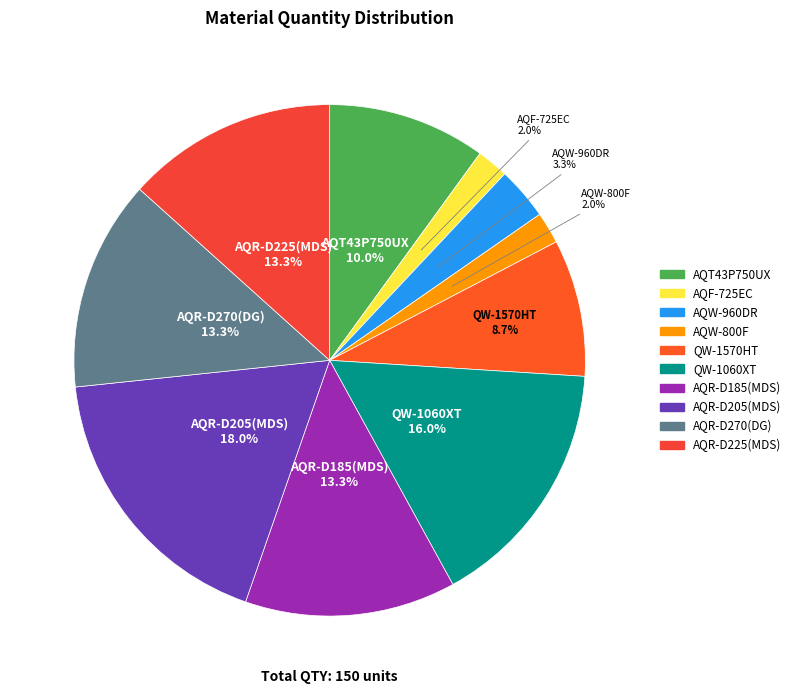

Is it true that AQT43P750UX is 10% of the pie?

True